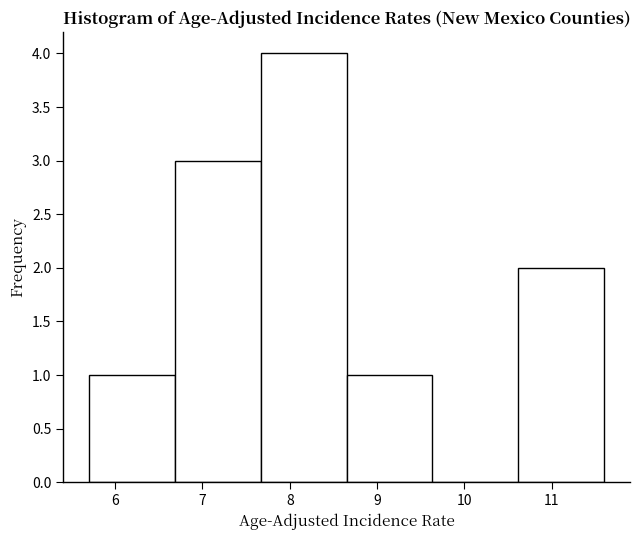

What is the height of the bar covering 10.6 to 11.6 on the x-axis? Neither the bar edges nor the heights are printed on the chart, so give them approximately, as read against the axes.

2